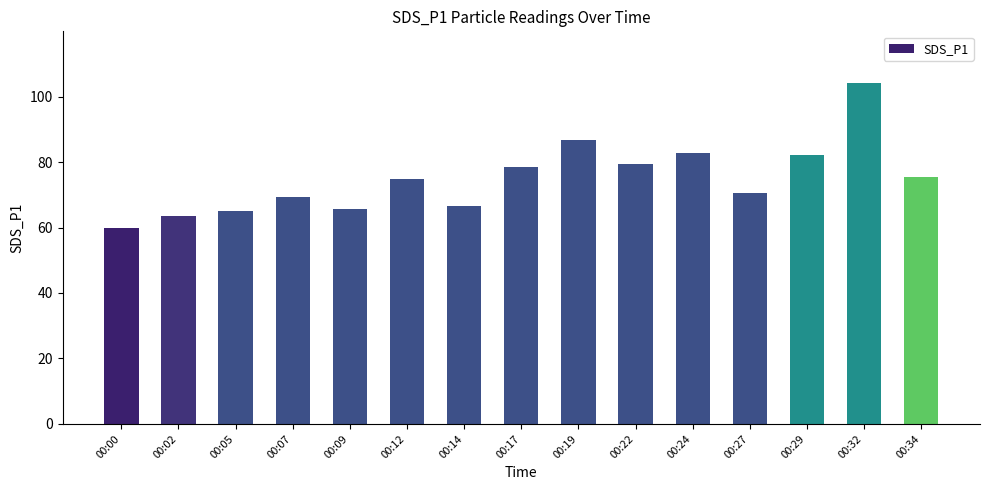

Which has a higher value, 00:09 or 00:07?

00:07